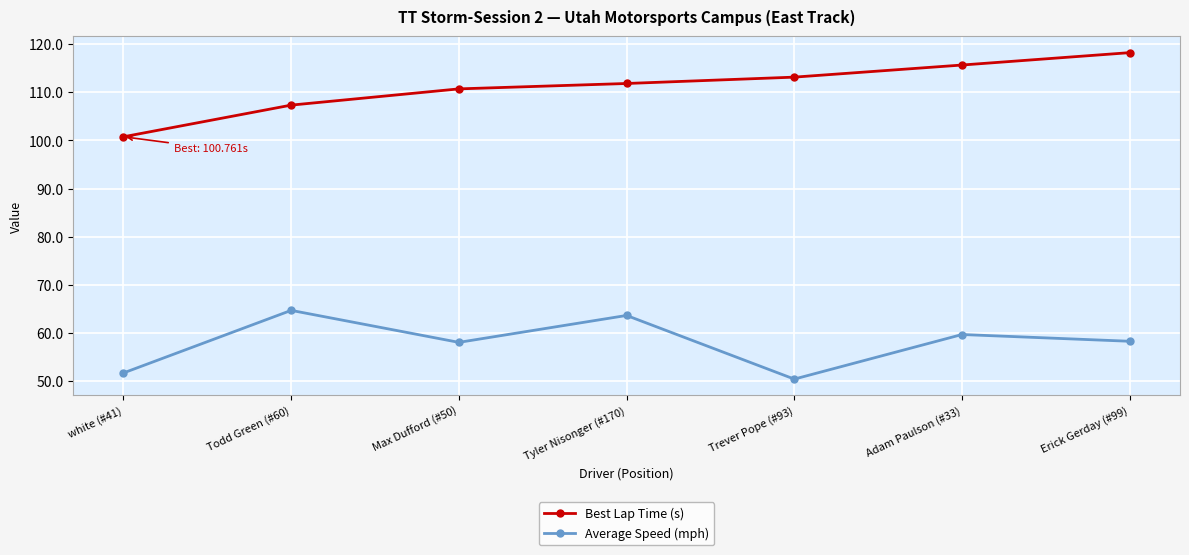

What value does the Average Speed (mph) series have at Adam Paulson (#33)?

59.7